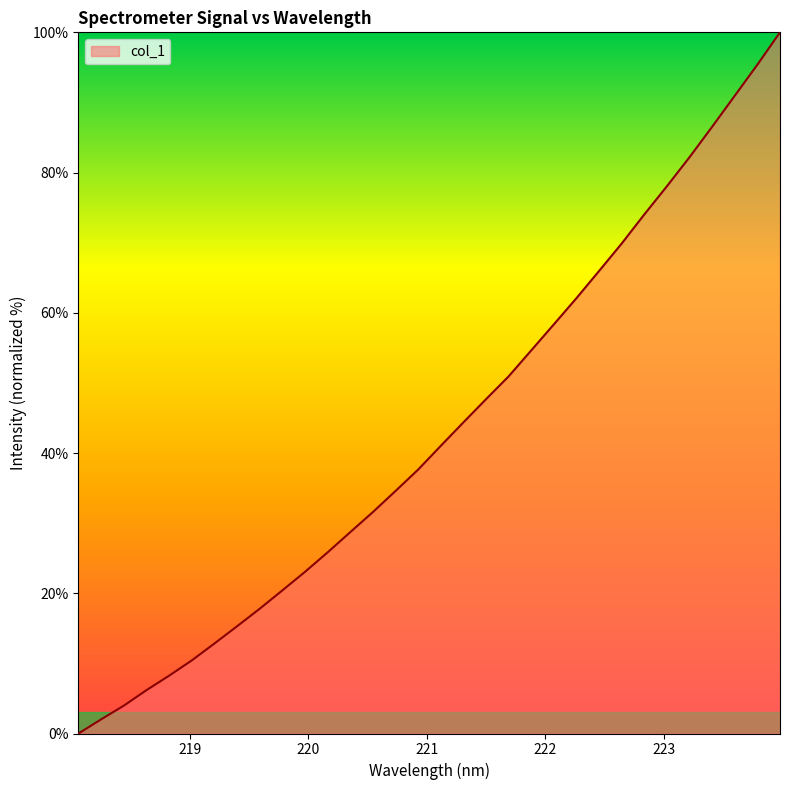

What is the difference between the maximum and minimum values?

100.0